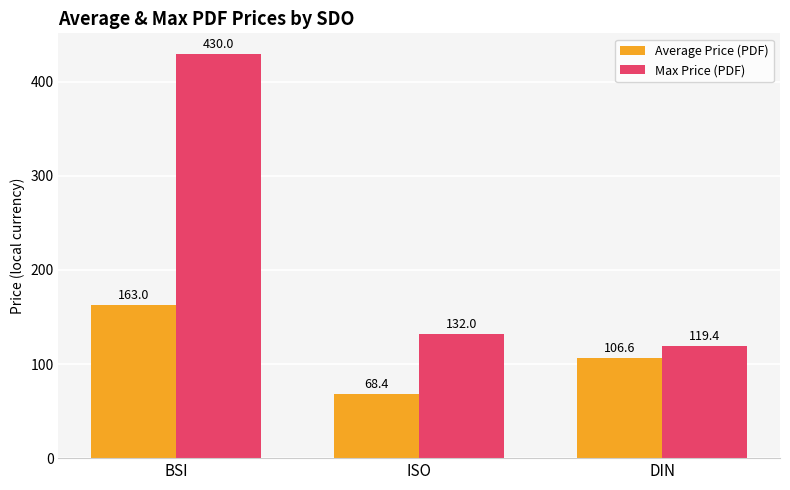

How many bars are there in total?

6